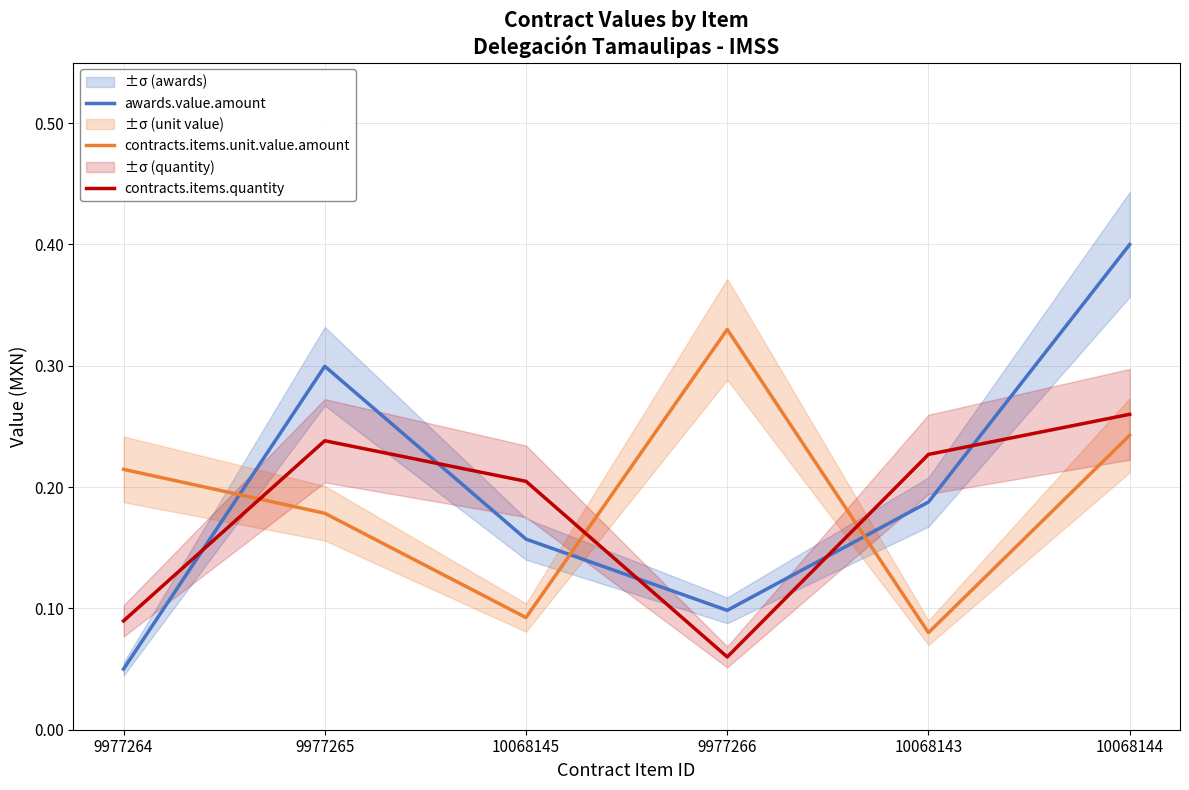

What is the sum of the contracts.items.quantity values at 10068143 and 9977265?

0.5